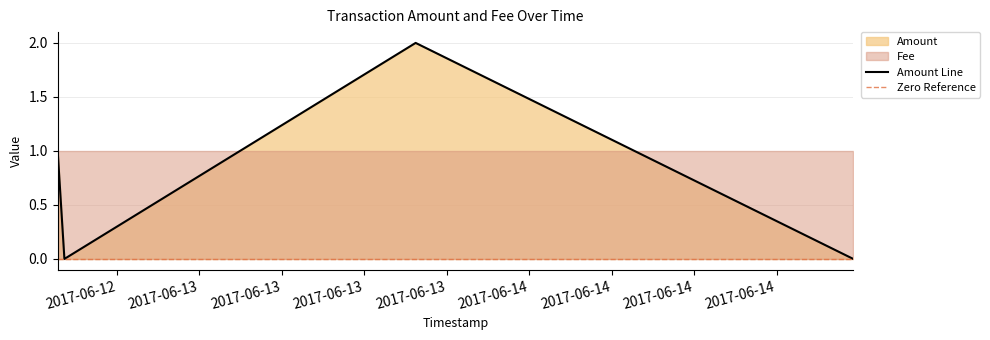

Rank the categories by value from highest to lowest.

2017-06-13 15:44:30, 2017-06-12 13:41:39, 2017-06-12 14:11:09, 2017-06-14 23:34:58